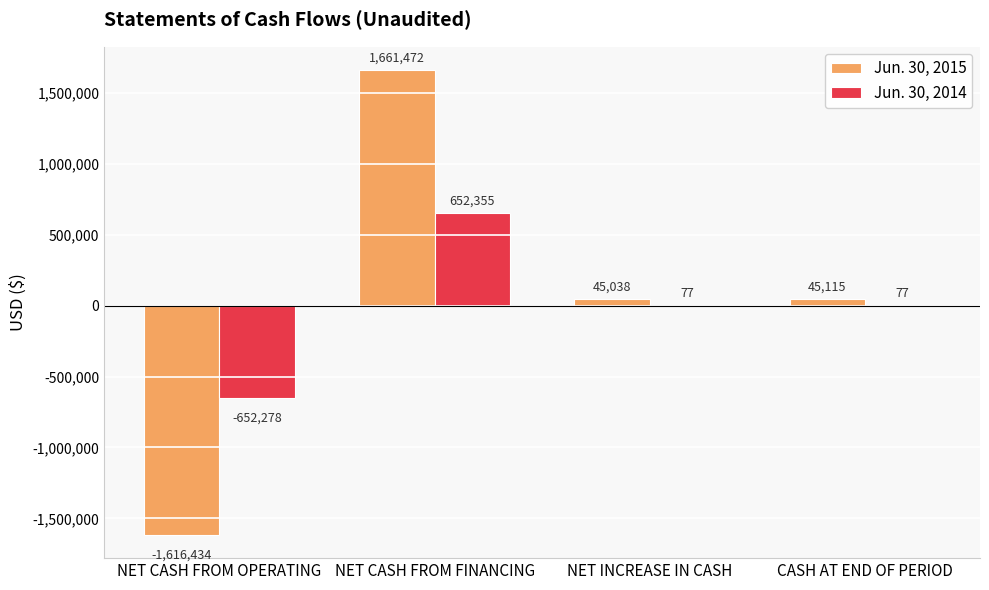

What is the average value of the Jun. 30, 2015 series?

33798